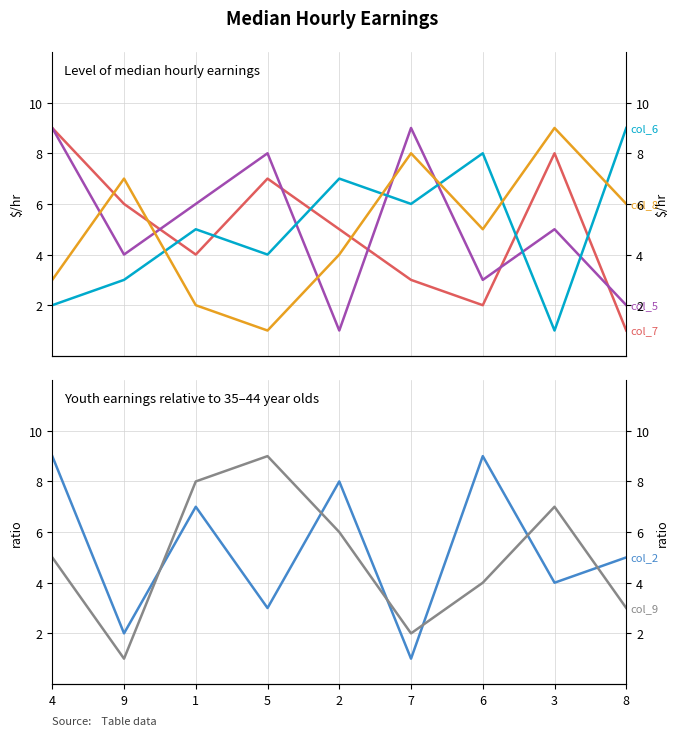

Is the value of col_6 (20–24) at 8 greater than the value of col_5 (Total) at 3?

Yes